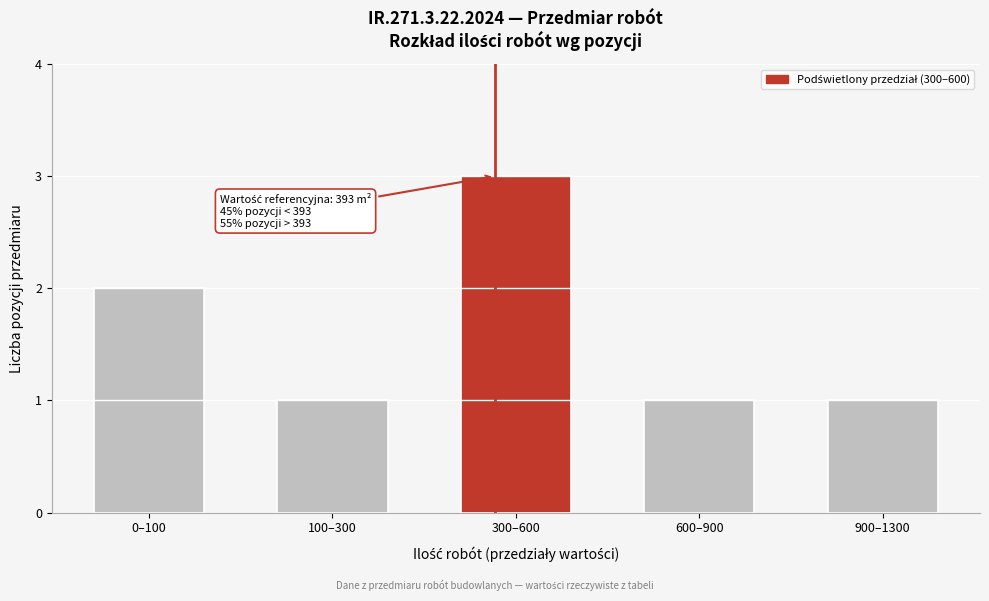

Reading left to right, what are all the values shown in this chart?

0–100=2	100–300=1	300–600=3	600–900=1	900–1300=1